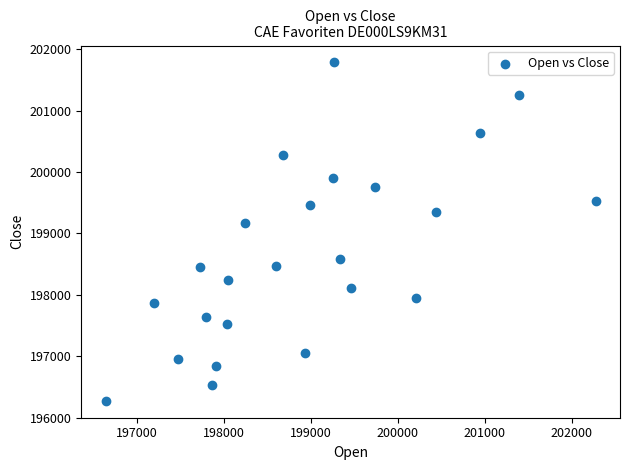

What Y value in the scatter plot is closest to 199027?

199175